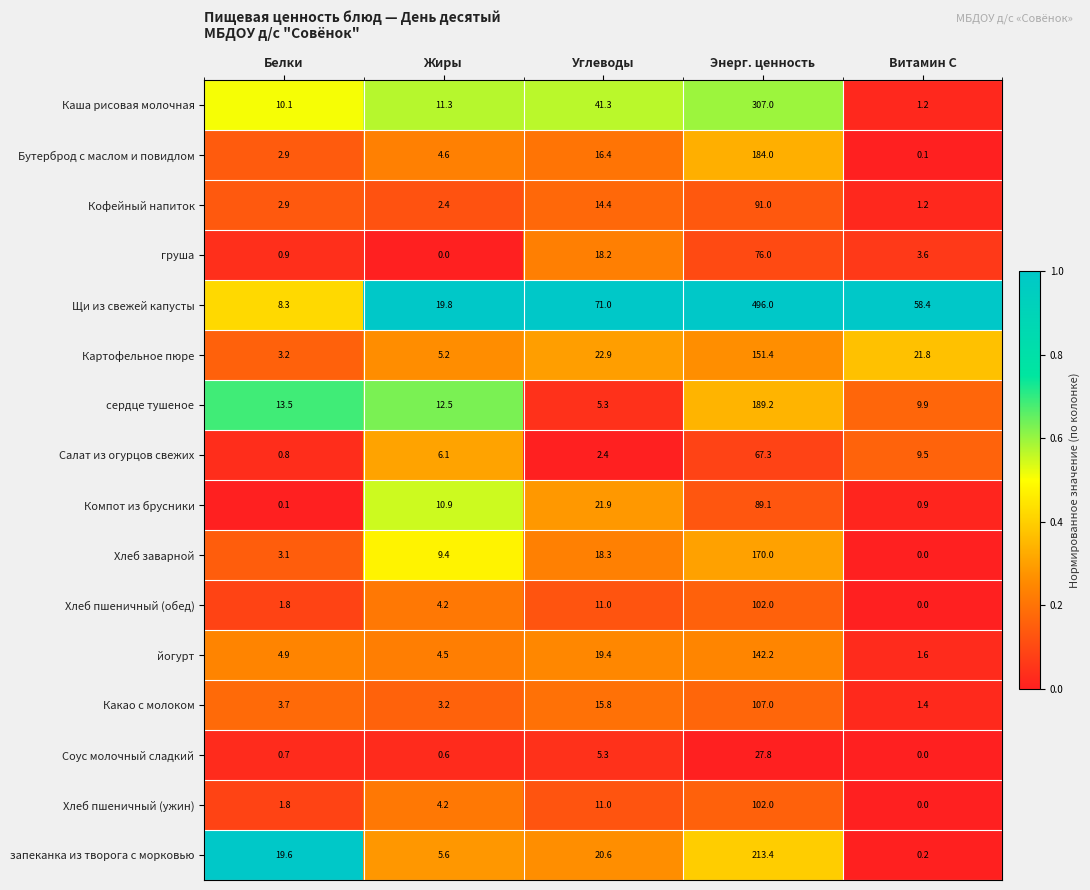

What is the highest value of the Какао с молоком series?

107.0